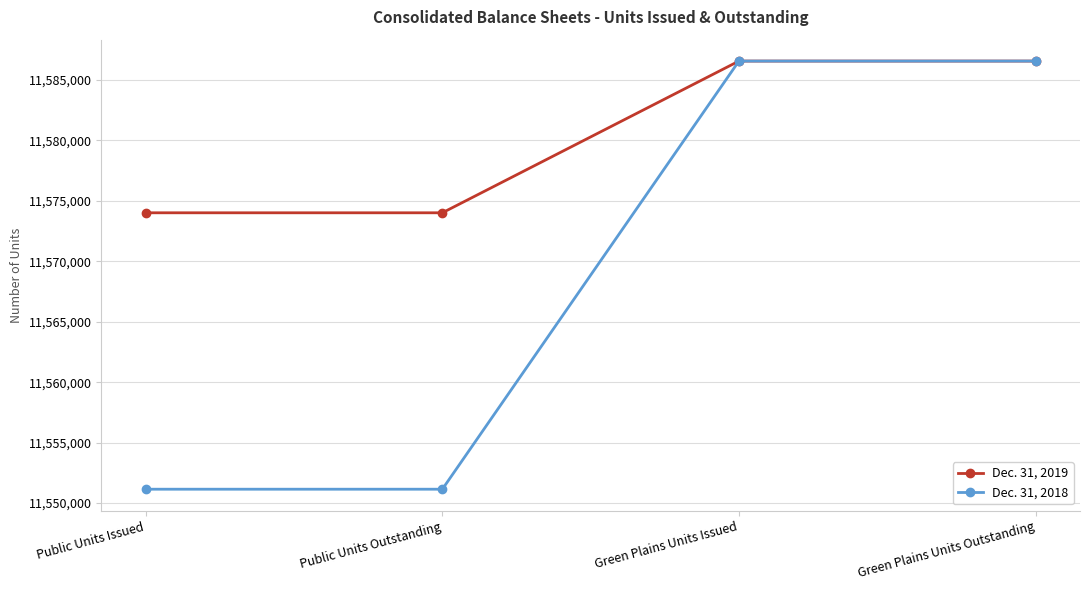

What is the sum of all Dec. 31, 2018 values?

46275390